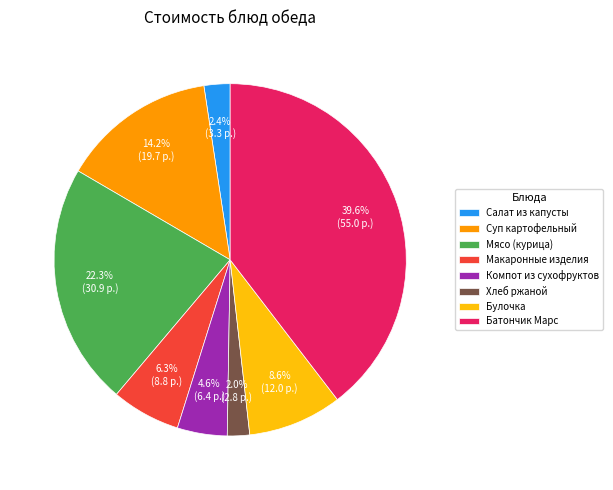

Count the number of slices in the pie.

8